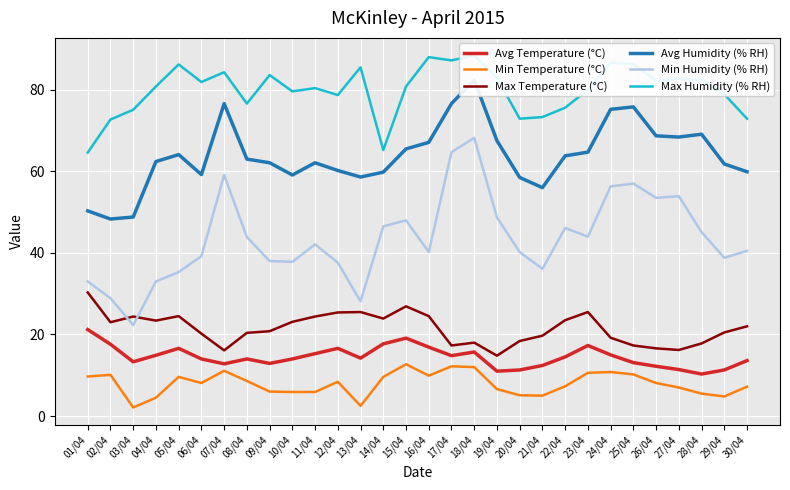

Reading left to right, transcribe all the data shown in this chart.

Avg Temperature (°C): 21.2	17.6	13.3	14.9	16.6	14.0	12.8	14.0	12.9	14.0	15.3	16.6	14.2	17.7	19.1	16.9	14.8	15.7	11.0	11.3	12.4	14.5	17.3	15.0	13.1	12.2	11.4	10.3	11.3	13.6
Min Temperature (°C): 9.7	10.1	2.1	4.5	9.6	8.1	11.1	8.6	6.0	5.9	5.9	8.4	2.5	9.6	12.7	9.9	12.2	12.0	6.6	5.1	5.0	7.3	10.6	10.8	10.2	8.1	7.0	5.5	4.8	7.2
Max Temperature (°C): 30.3	23.0	24.4	23.4	24.5	20.2	16.1	20.4	20.8	23.1	24.4	25.4	25.5	23.9	26.9	24.5	17.3	18.0	14.8	18.4	19.7	23.5	25.5	19.2	17.3	16.6	16.2	17.8	20.5	22.0
Avg Humidity (% RH): 50.3	48.3	48.8	62.4	64.1	59.2	76.6	63.0	62.1	59.1	62.1	60.2	58.6	59.8	65.5	67.1	76.6	82.4	67.5	58.5	56.0	63.8	64.7	75.2	75.8	68.7	68.4	69.1	61.8	59.9
Min Humidity (% RH): 33.0	28.9	22.3	33.0	35.3	39.2	59.1	43.9	38.0	37.8	42.1	37.6	28.1	46.5	48.0	40.2	64.7	68.2	48.7	40.2	36.1	46.1	44.0	56.3	57.0	53.5	53.9	45.1	38.8	40.5
Max Humidity (% RH): 64.6	72.7	75.1	80.8	86.2	81.9	84.3	76.6	83.6	79.6	80.4	78.7	85.5	65.2	80.8	88.0	87.2	88.4	82.9	72.9	73.3	75.6	80.0	86.6	86.3	82.2	82.7	82.4	78.9	72.9